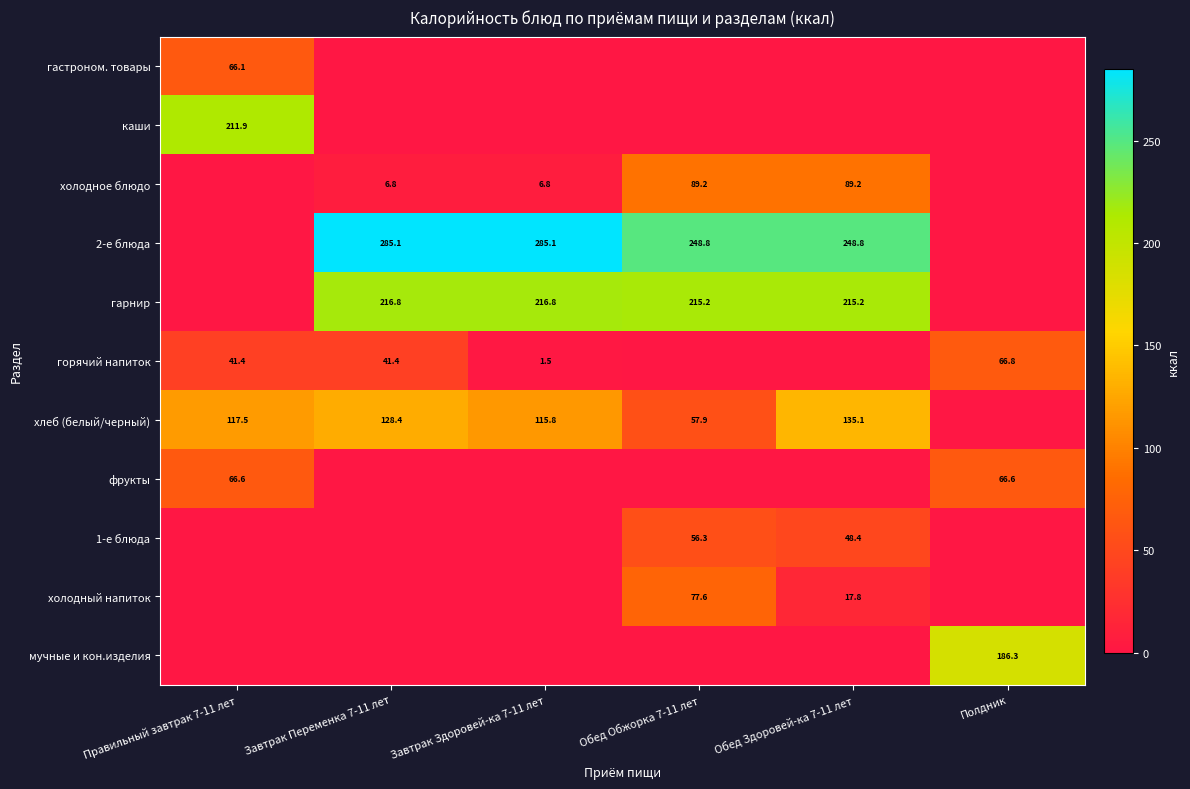

What is the sum of the фрукты values at Полдник and Правильный завтрак 7-11 лет?

133.2